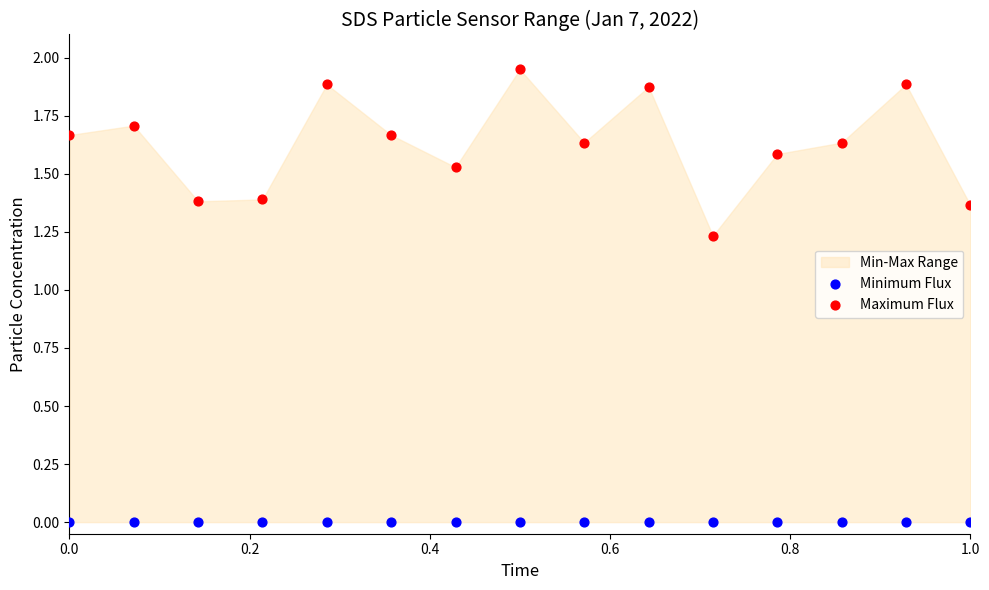

Which series contains the highest Y value?

Maximum Flux